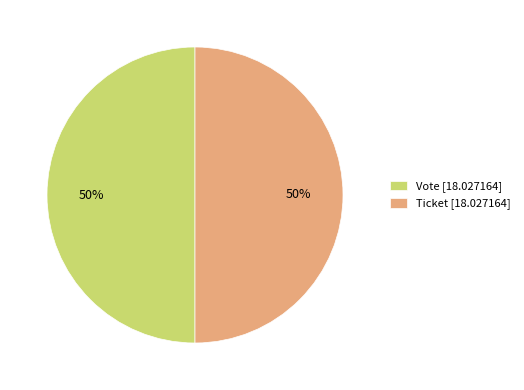

True or false: Vote [18.027164] accounts for 50% of the total.

True